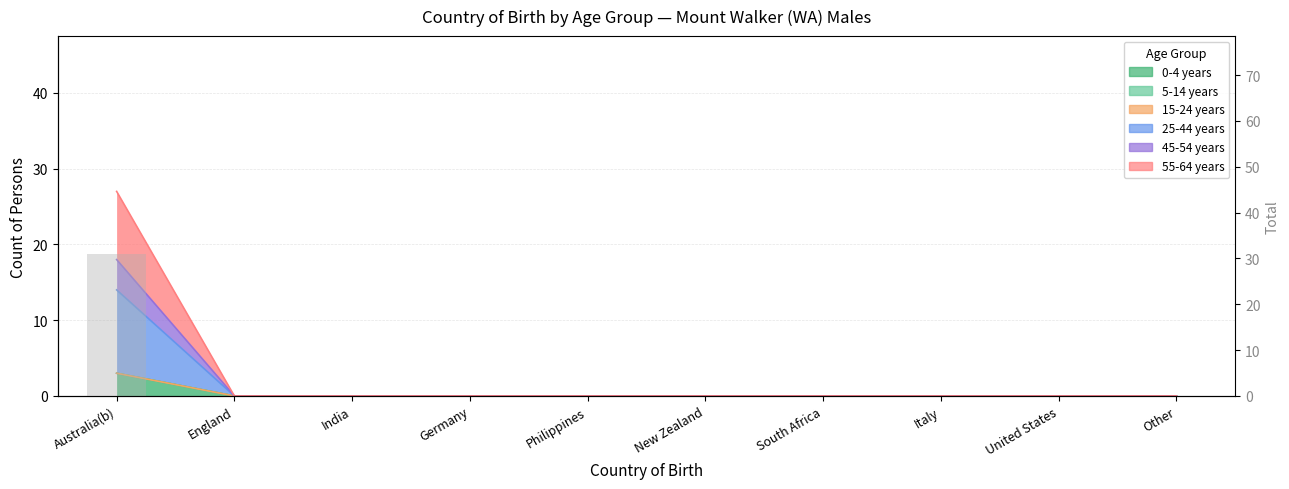

Read the 55-64 years value at Australia(b), to the nearest 5.

15